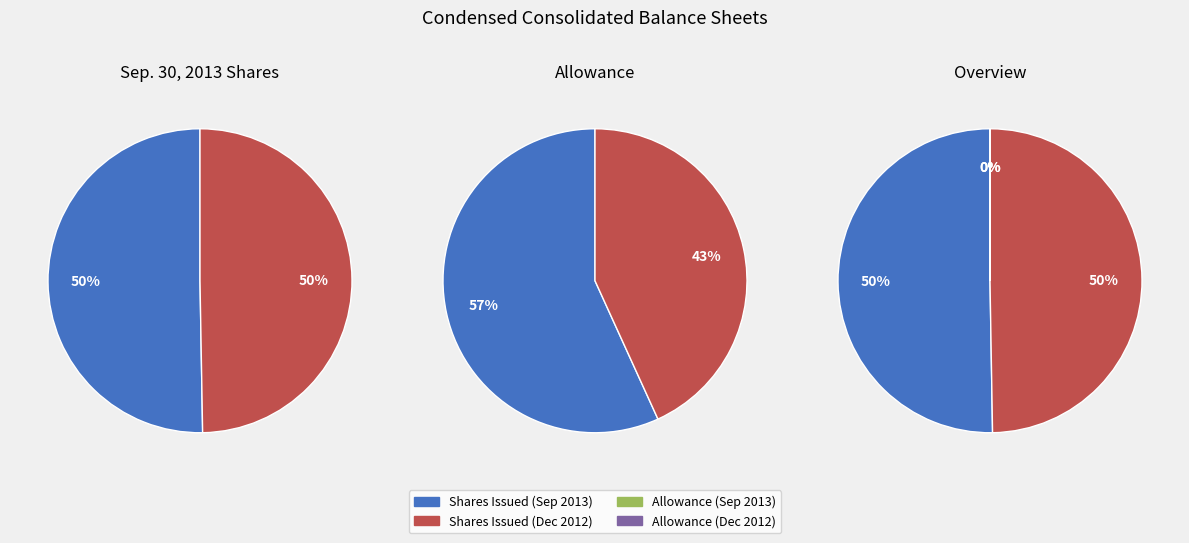

True or false: Common stock, shares issued accounts for 50% of the total.

True